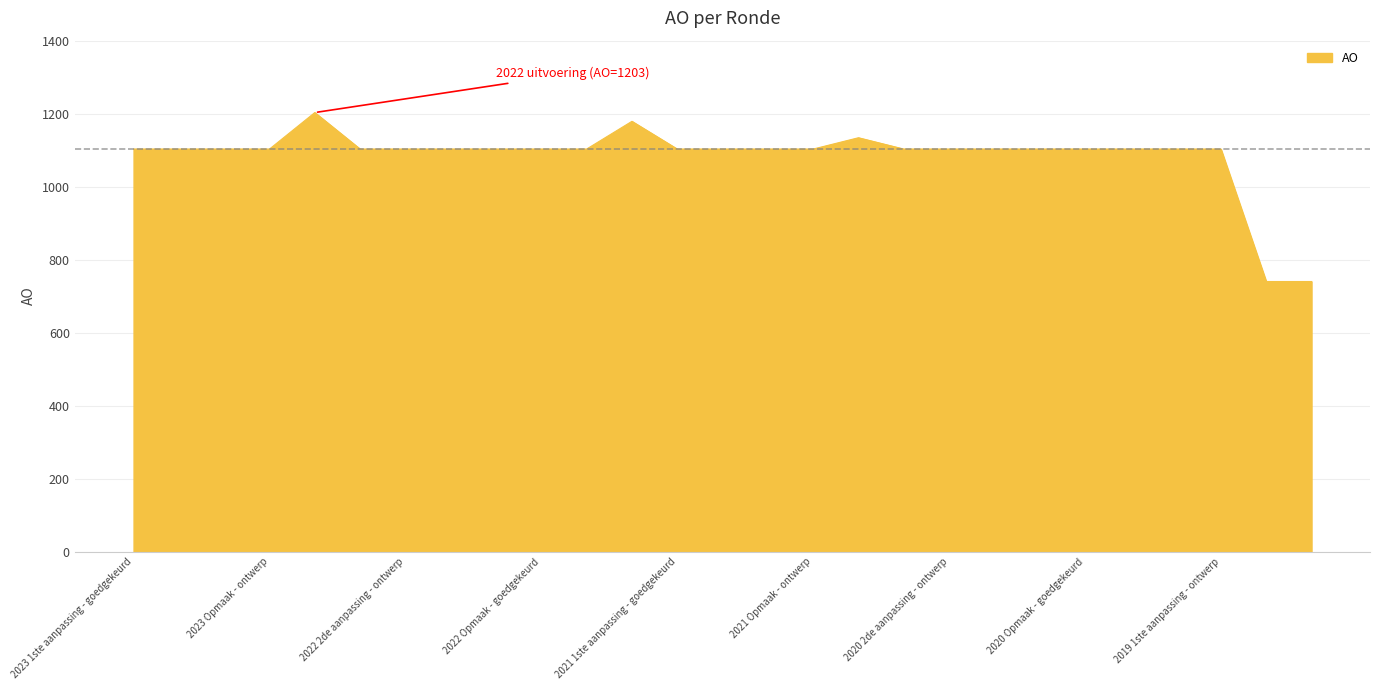

What is the difference between the maximum and minimum values?

463